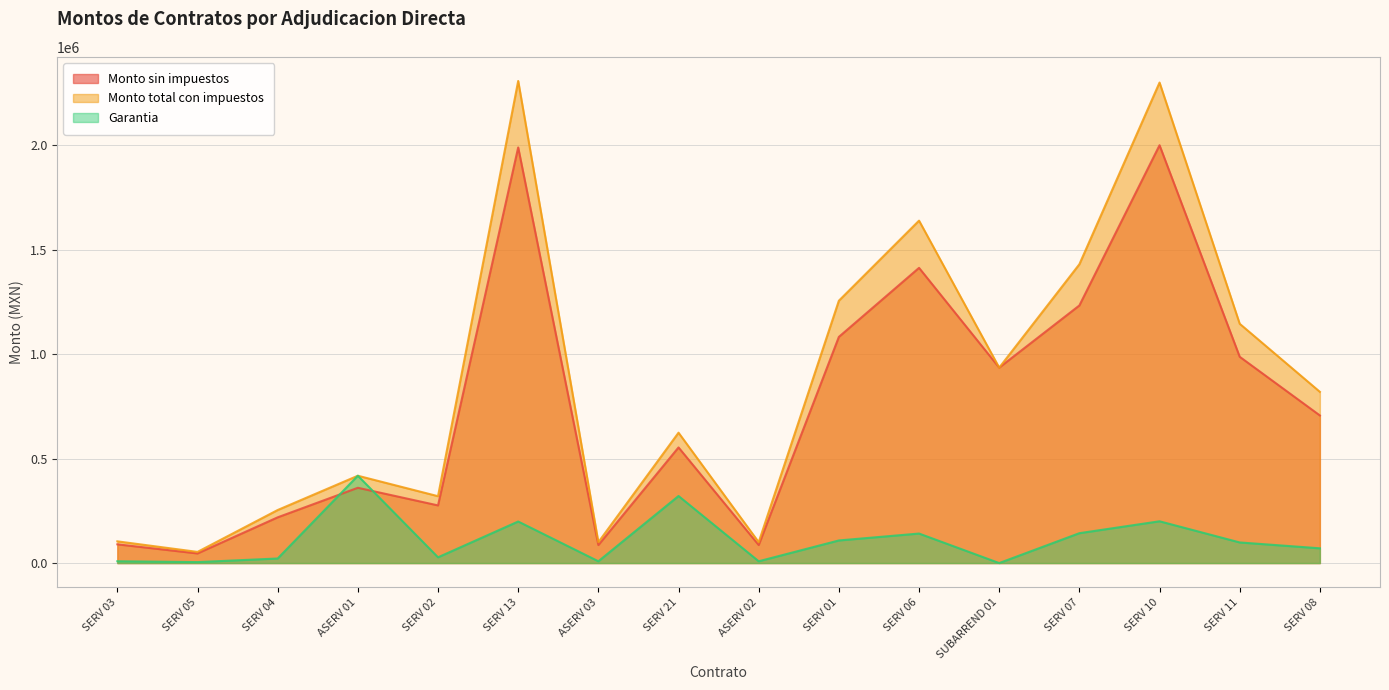

What is the label of the 6th point from the right?

SERV 06